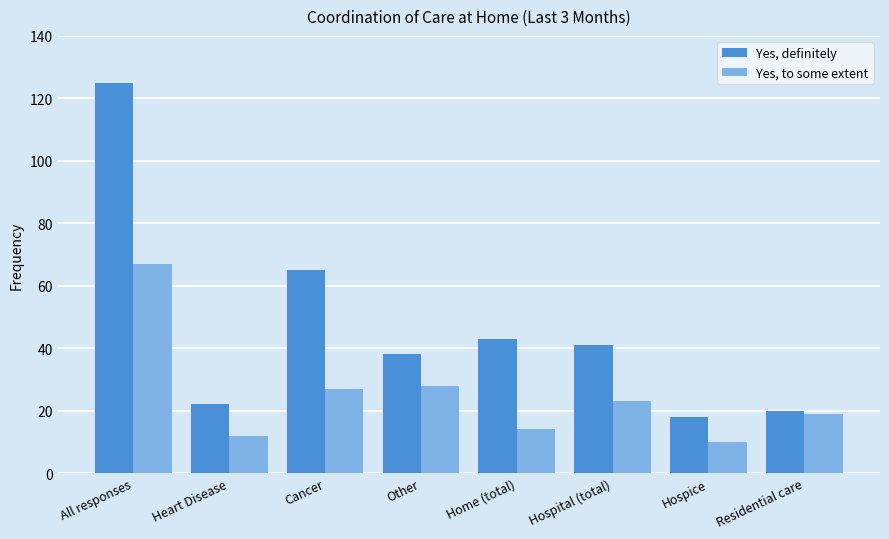

What is the difference between the maximum and minimum values in the Yes, to some extent series?

57